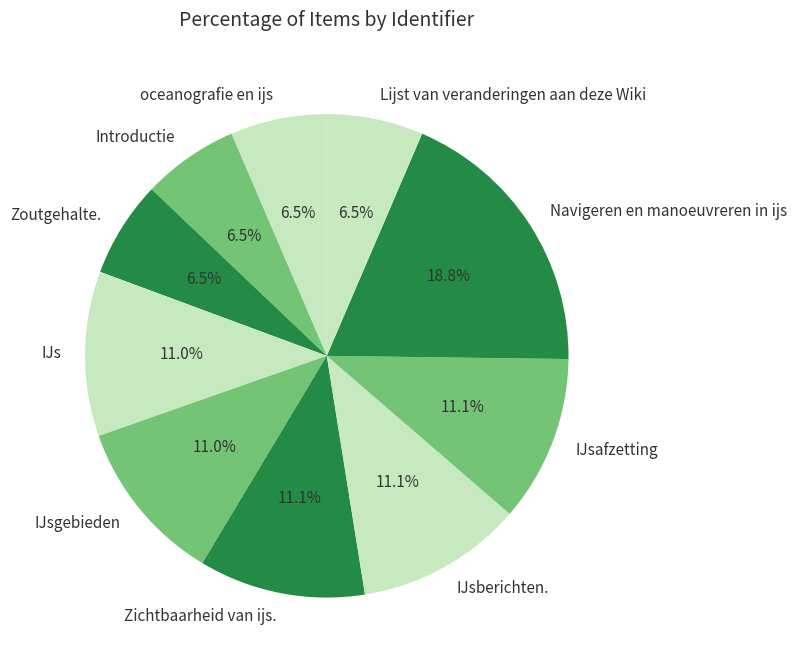

What is the ratio of the value at Lijst van veranderingen aan deze Wiki to the value at IJsafzetting?

0.6